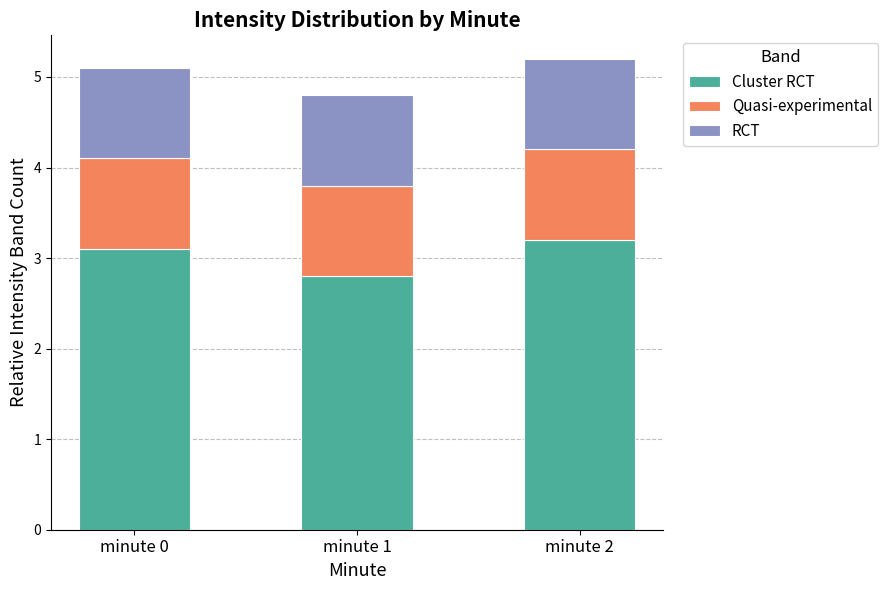

What is the total value across all series at minute 2?

5.2